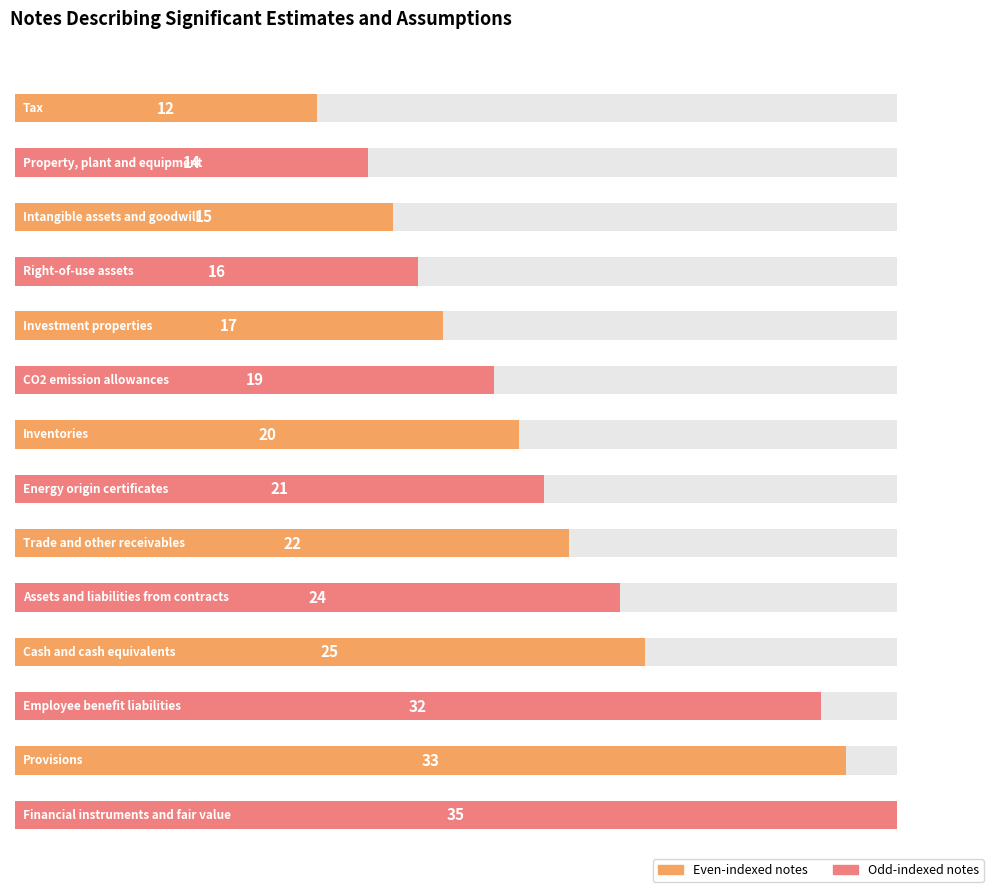

True or false: the data shows 12 at Tax.

True